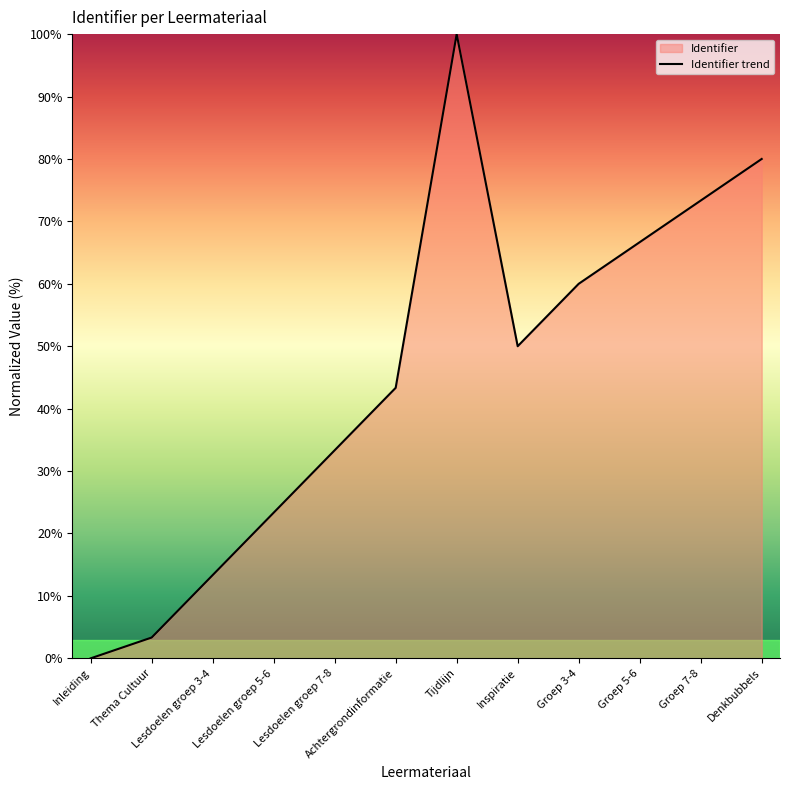

What is the label of the 4th point from the left?

Lesdoelen groep 5-6